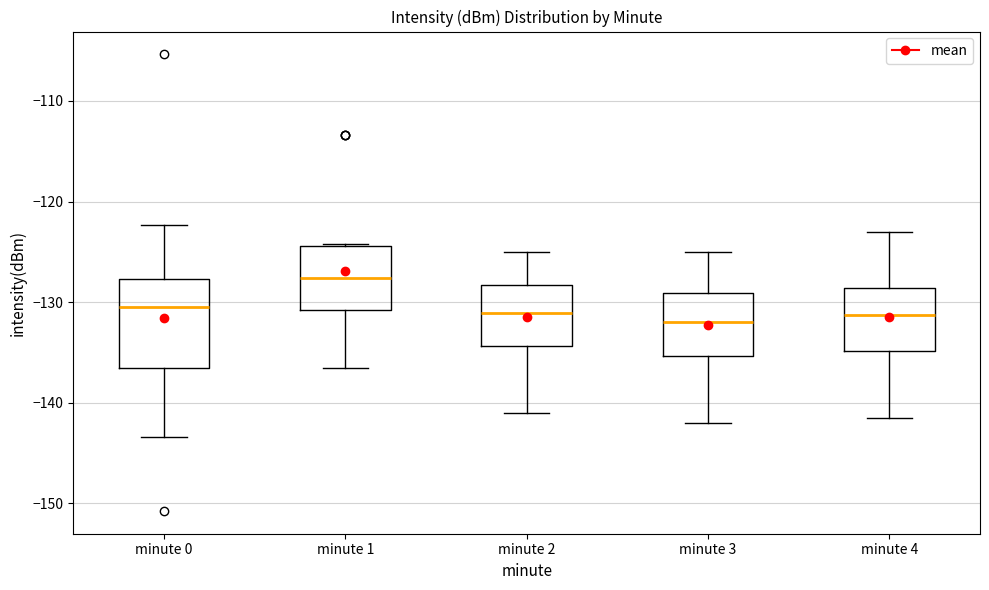

Reading left to right, read every box against the y-axis: the position of its median line, the range the box covers, and the ends of its whiskers. The values are not printed on the chart, so give them approximately, as read against the axis.

minute 0: median -130, box -137 to -128, whiskers -143 to -122
minute 1: median -128, box -131 to -124, whiskers -136 to -124
minute 2: median -131, box -134 to -128, whiskers -141 to -125
minute 3: median -132, box -135 to -129, whiskers -142 to -125
minute 4: median -131, box -135 to -129, whiskers -141 to -123